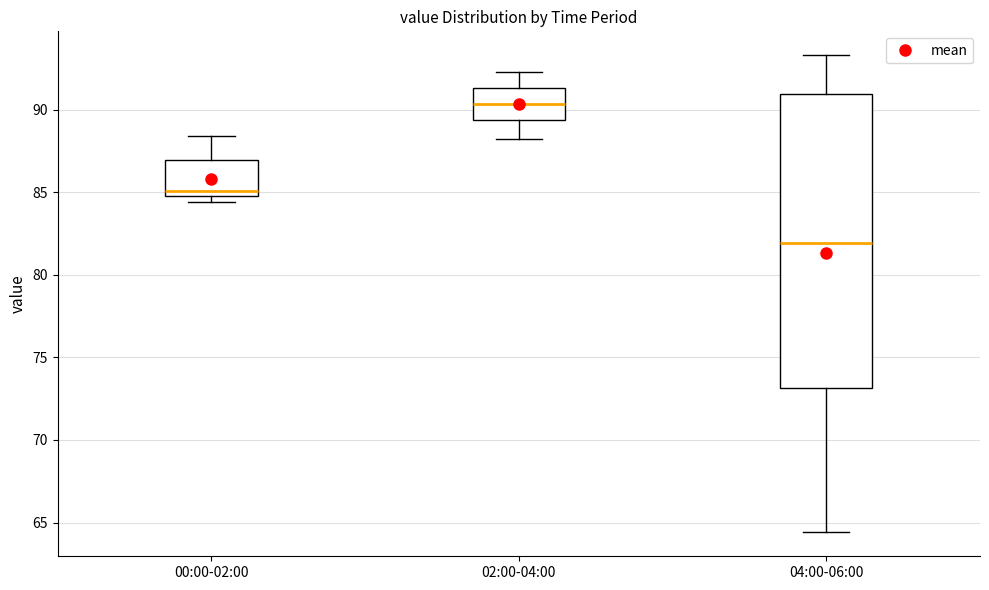

Which box has the highest median line?

02:00-04:00